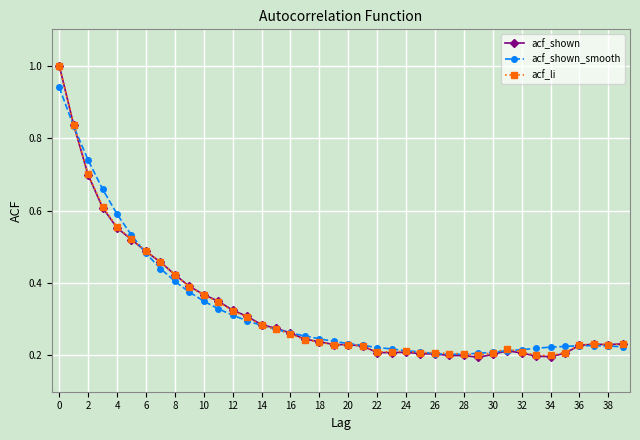

What is the greatest value displayed?

1.0